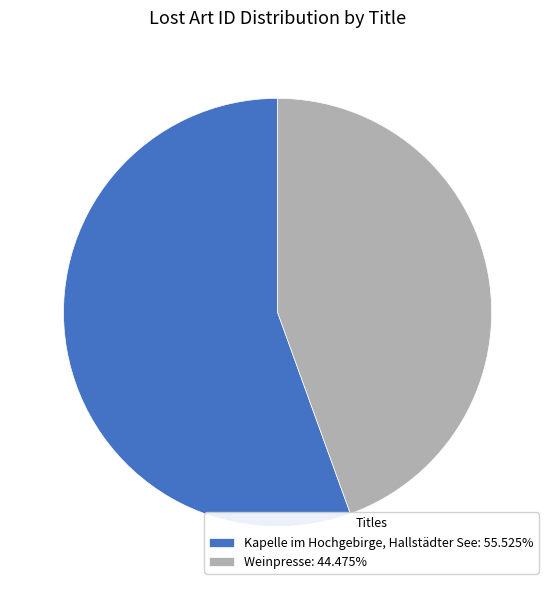

Do Weinpresse and Kapelle im Hochgebirge, Hallstädter See together represent more than half of the pie?

Yes